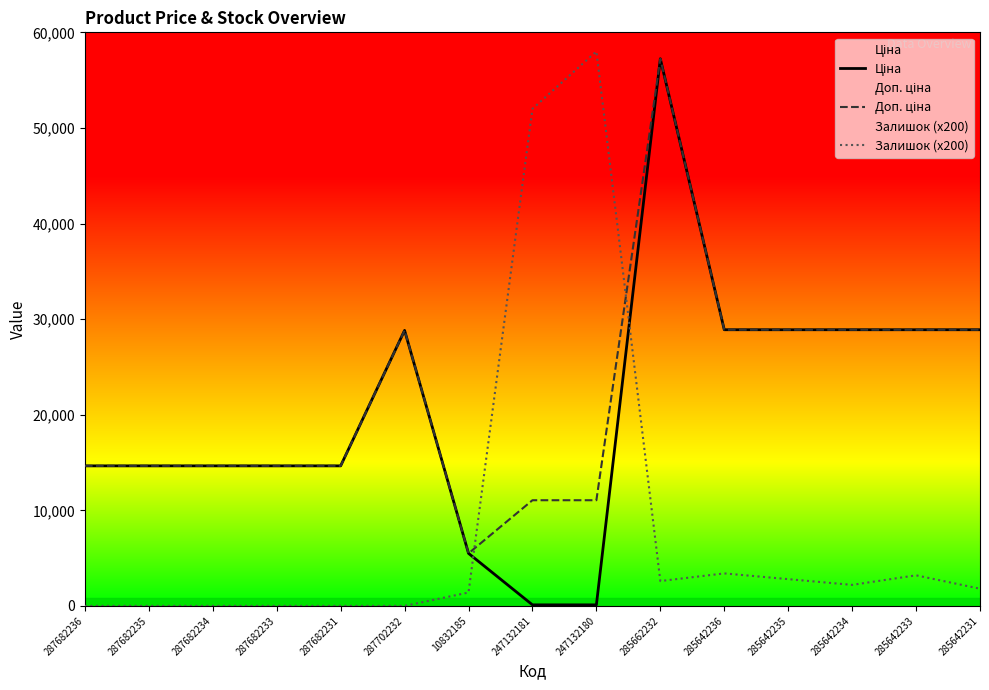

The value of Ціна at 287682236 is 3735.3. True or false?

False